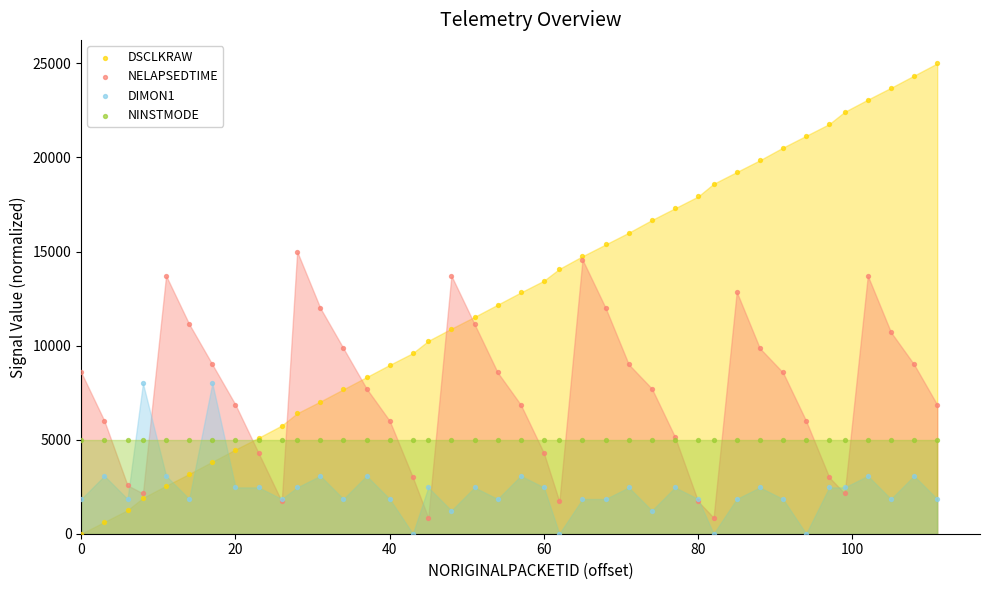

Which series contains the highest Y value?

DSCLKRAW